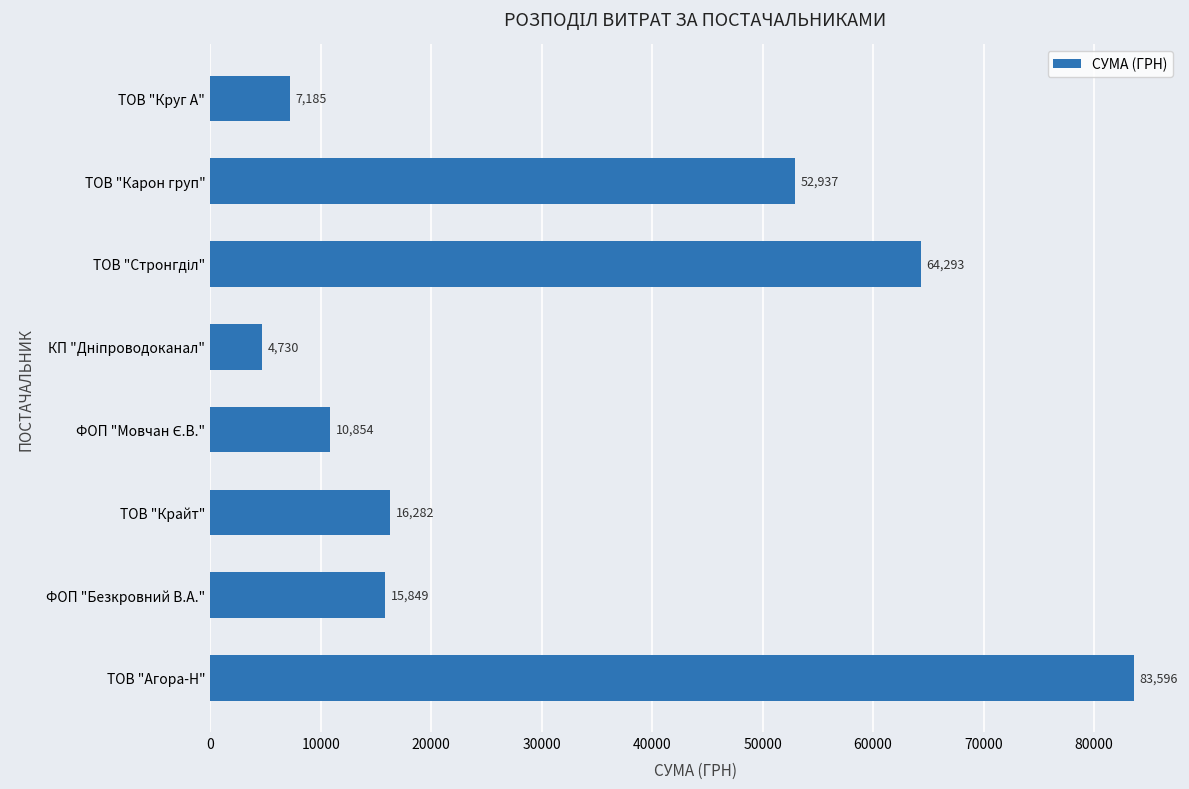

Between ТОВ "Агора-Н" and ТОВ "Карон груп", which is larger?

ТОВ "Агора-Н"